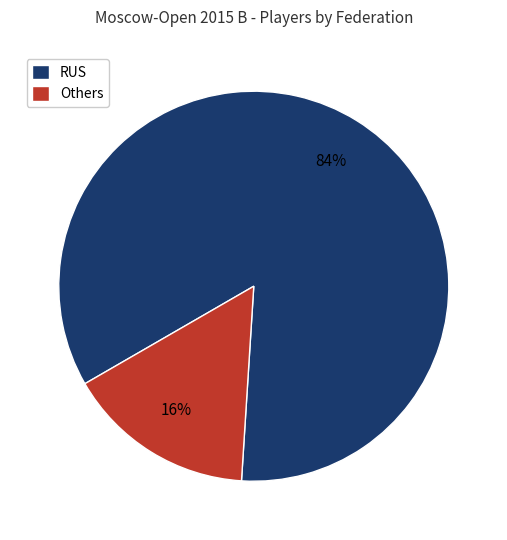

Between Others and RUS, which is larger?

RUS